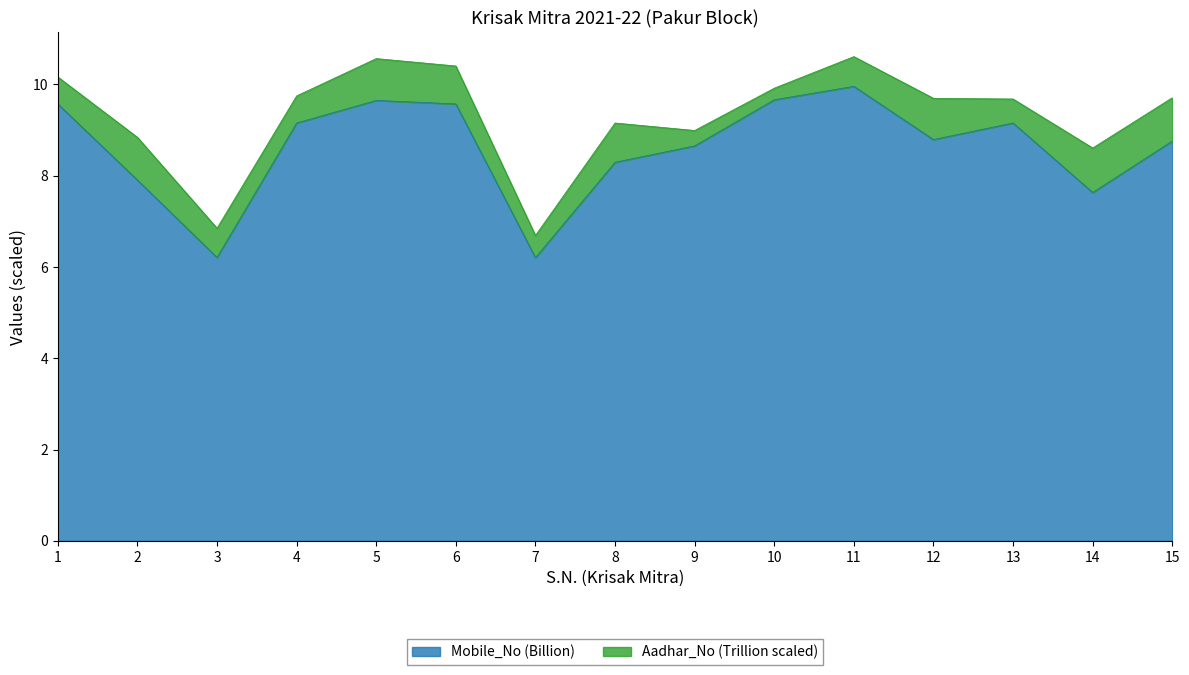

Rank the categories by value from lowest to highest.

7, 3, 14, 2, 8, 9, 15, 12, 4, 13, 1, 6, 5, 10, 11